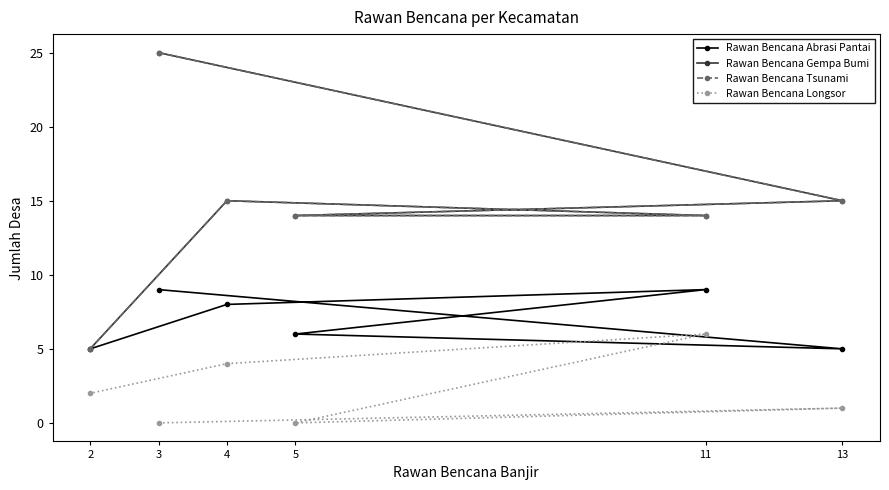

Which series has the largest range (max minus min)?

Rawan Bencana Gempa Bumi